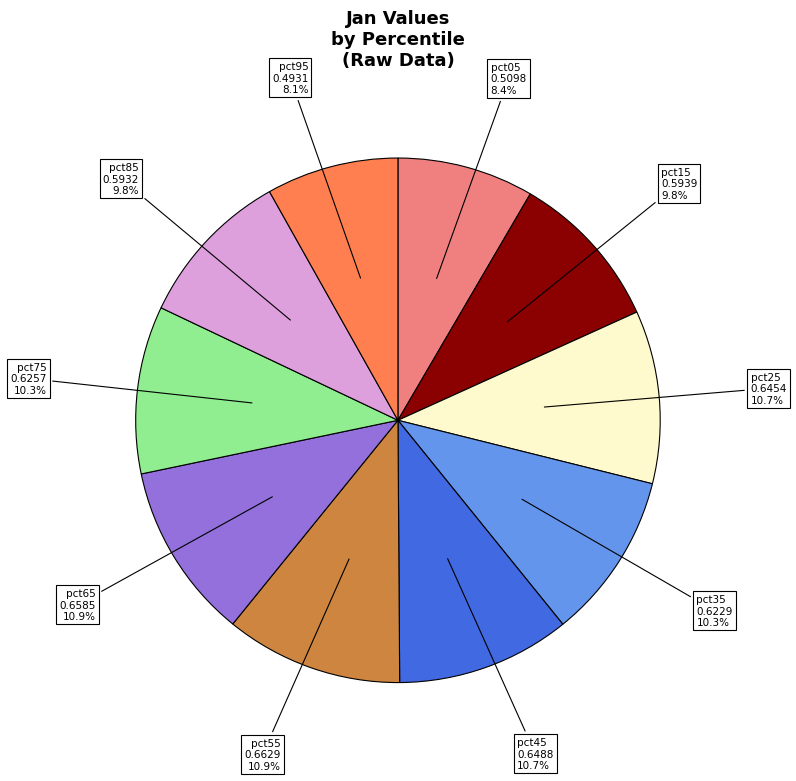

Count the number of slices in the pie.

10